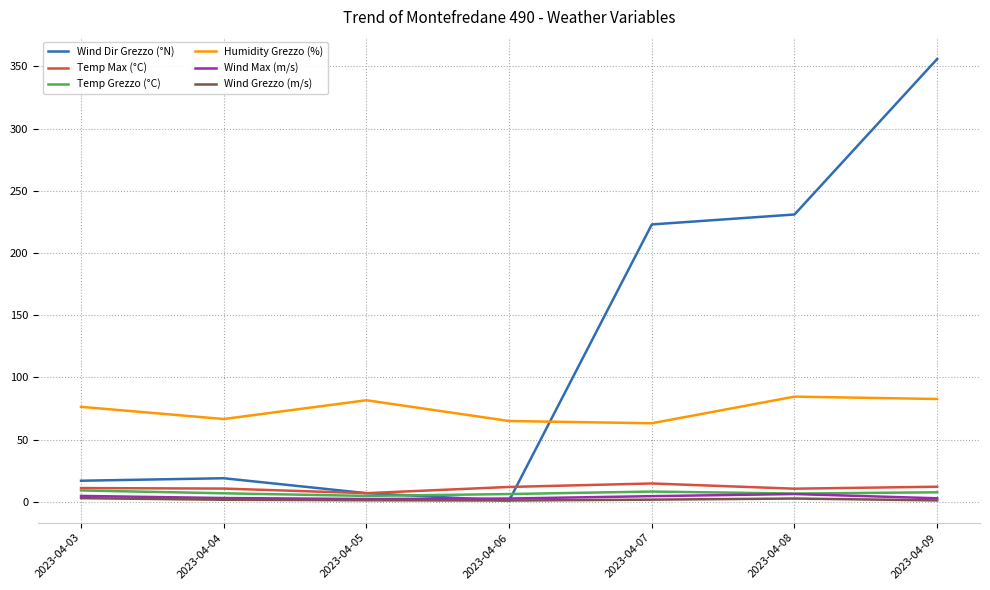

Which series ends up on top after the final intersection of Humidity Grezzo (%) and Wind Dir Grezzo (°N)?

Wind Dir Grezzo (°N)